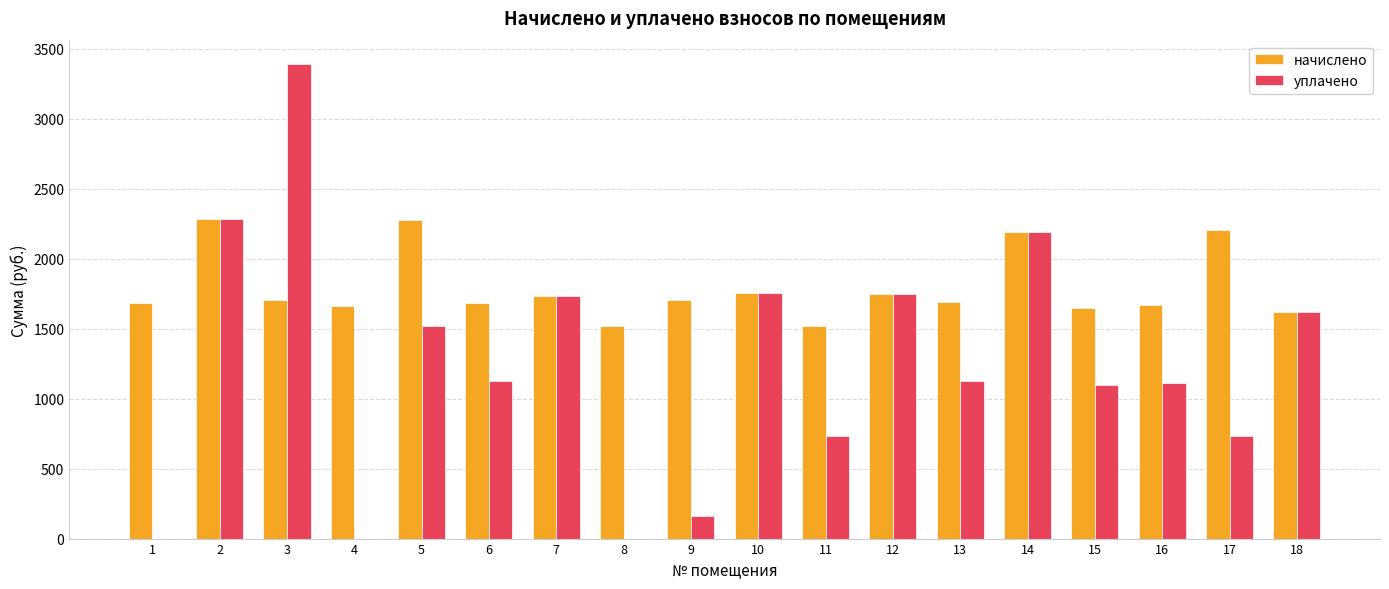

What is the maximum value shown in the chart?

3387.5